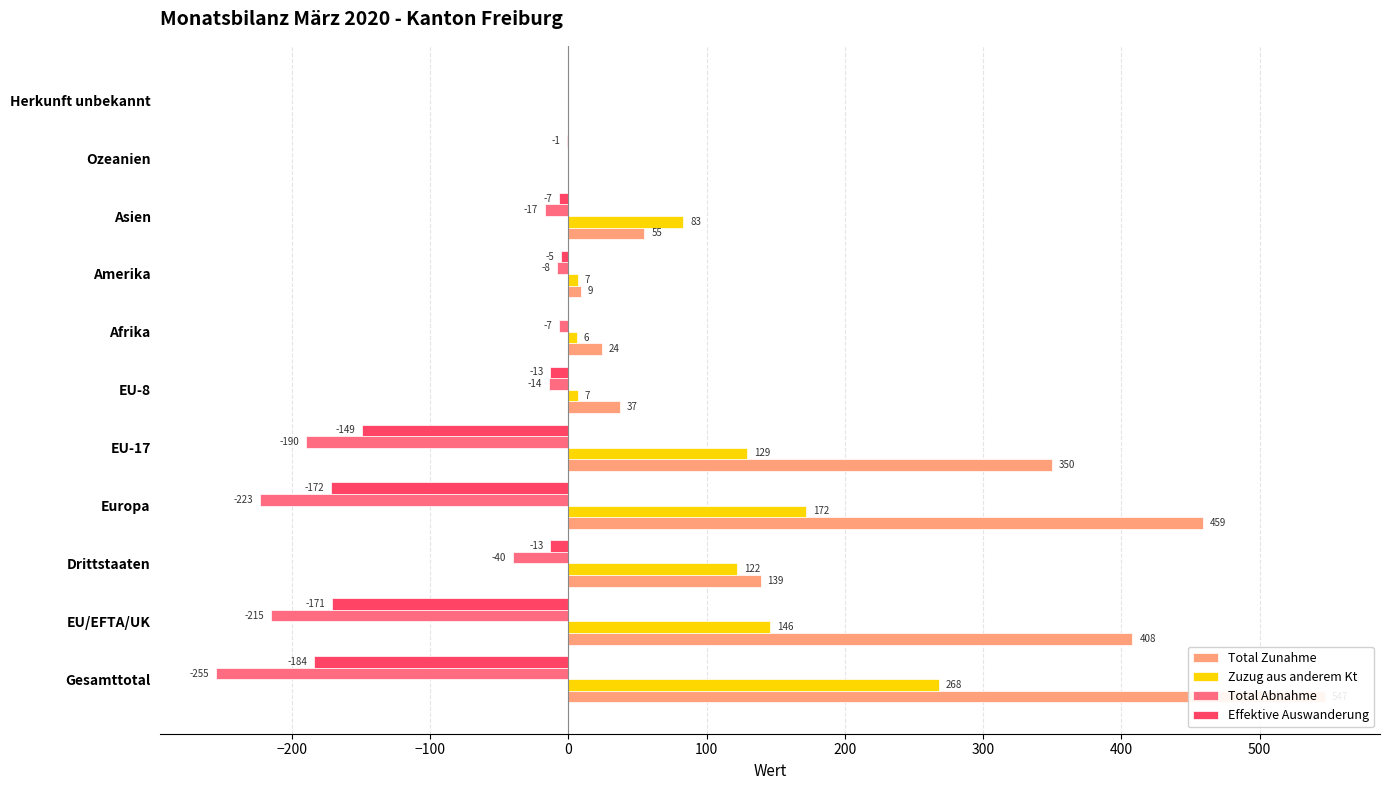

Count the number of categories in the chart.

11